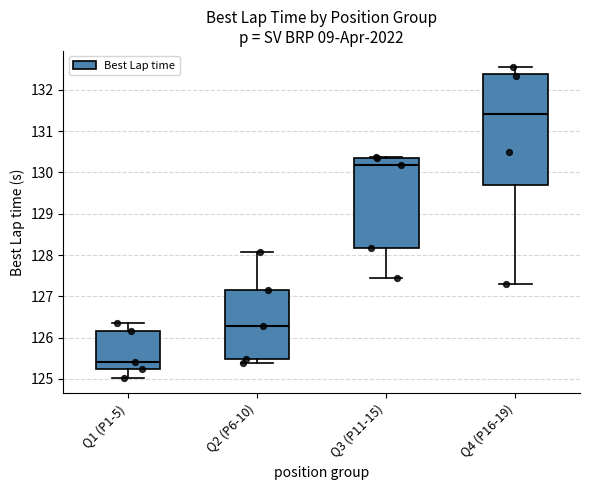

Which box's median line is the lowest?

Q1 (P1-5)